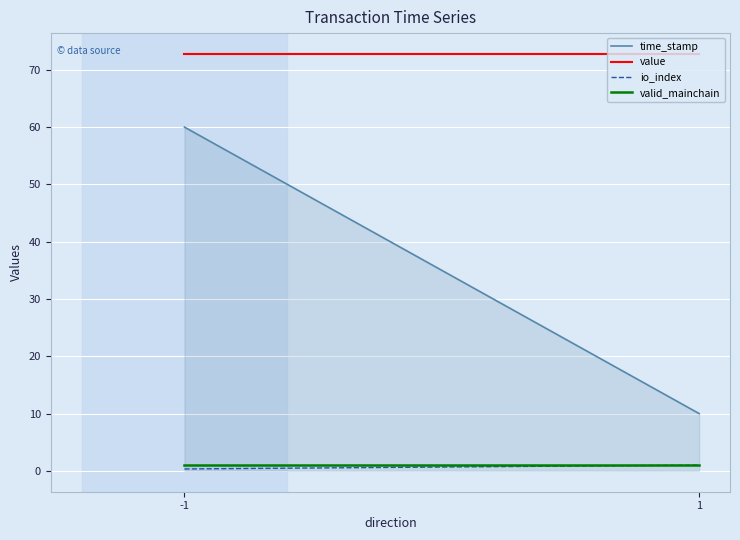

What is the total value across all series at 1?

84.8